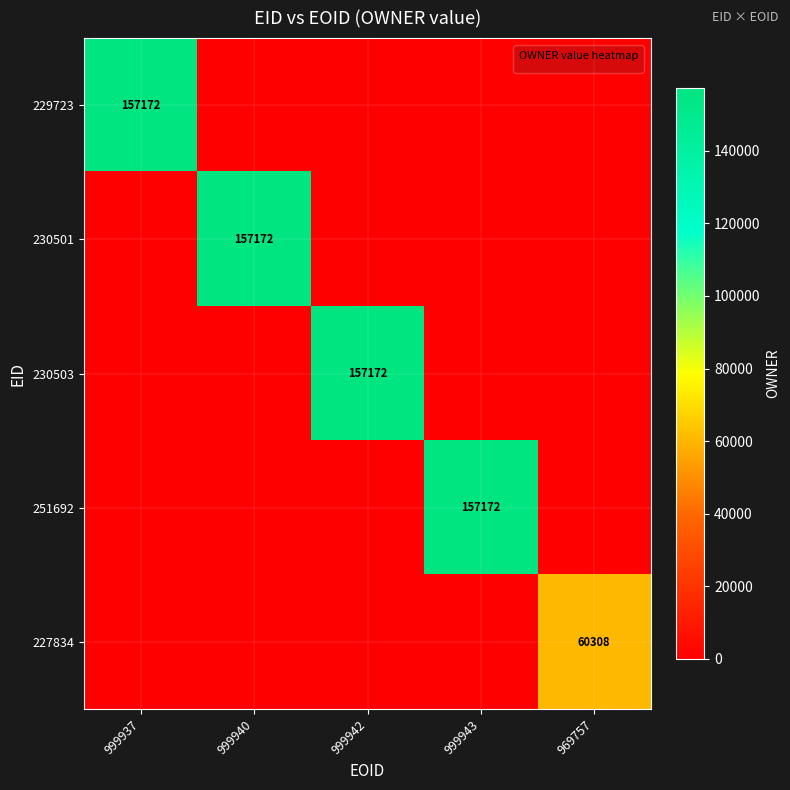

Which has a higher value, 969757 or 999937?

999937